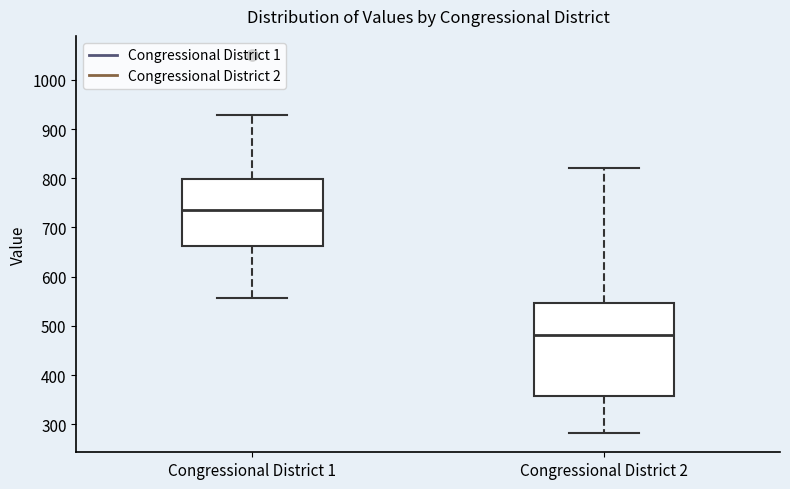

Where does the median line of the box for Congressional District 1 sit on the y-axis? The values are not printed on the chart, so give them approximately, as read against the axis.

740